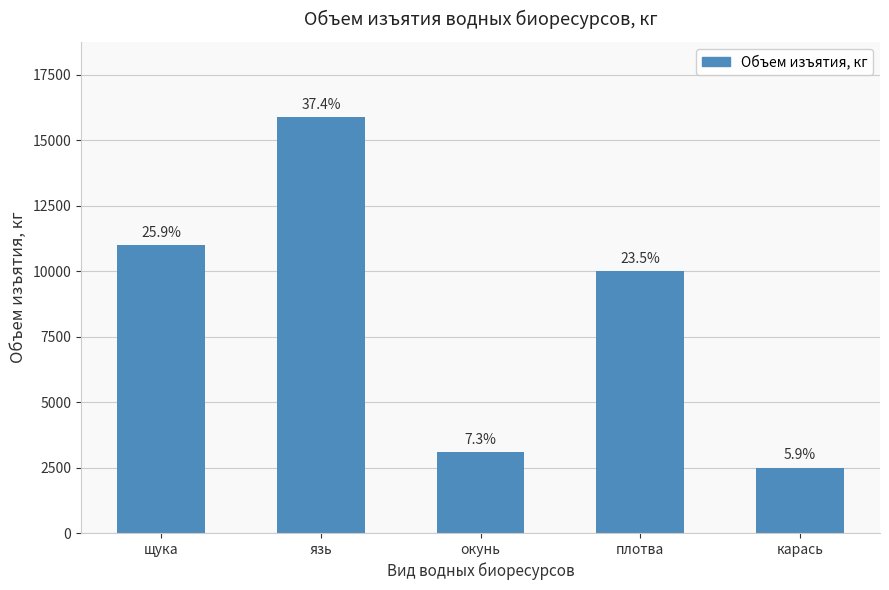

What is the label of the 4th bar from the left?

плотва